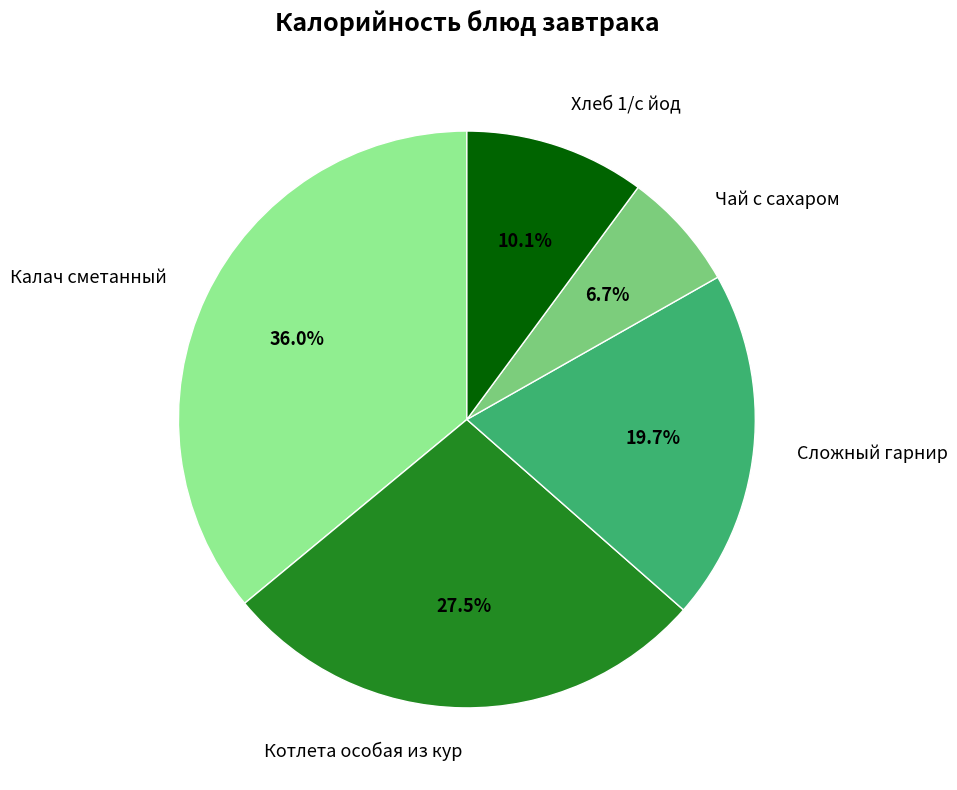

What is the smallest slice in the pie chart?

Чай с сахаром